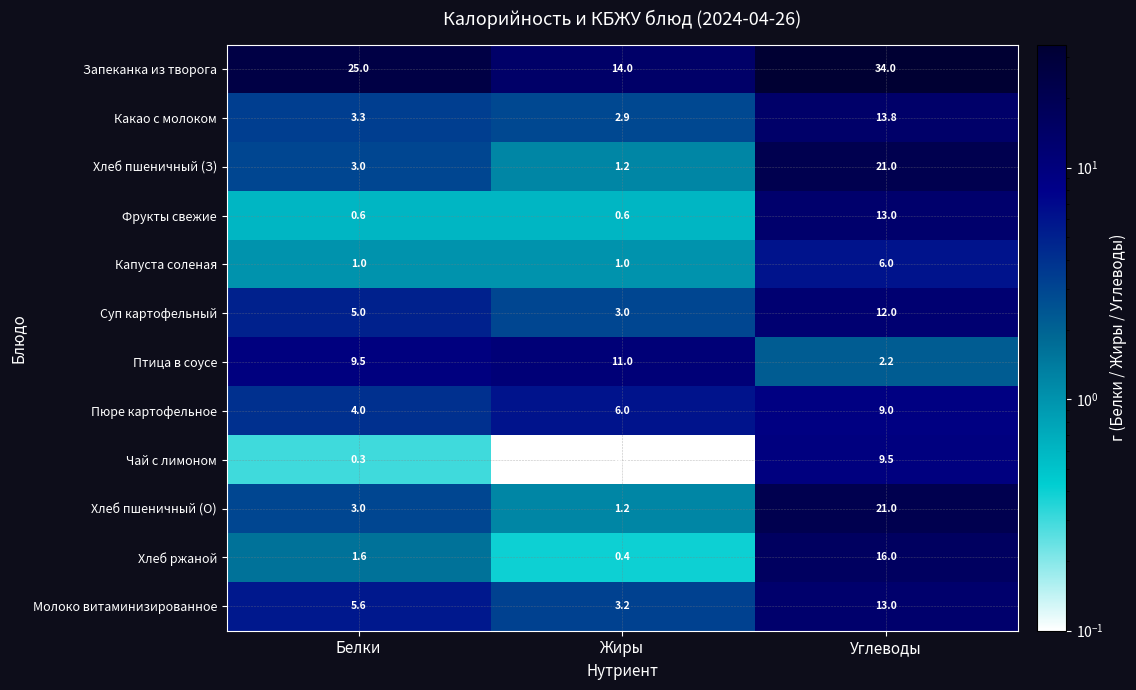

Is it true that Птица в соусе equals 2.2 at Углеводы?

True